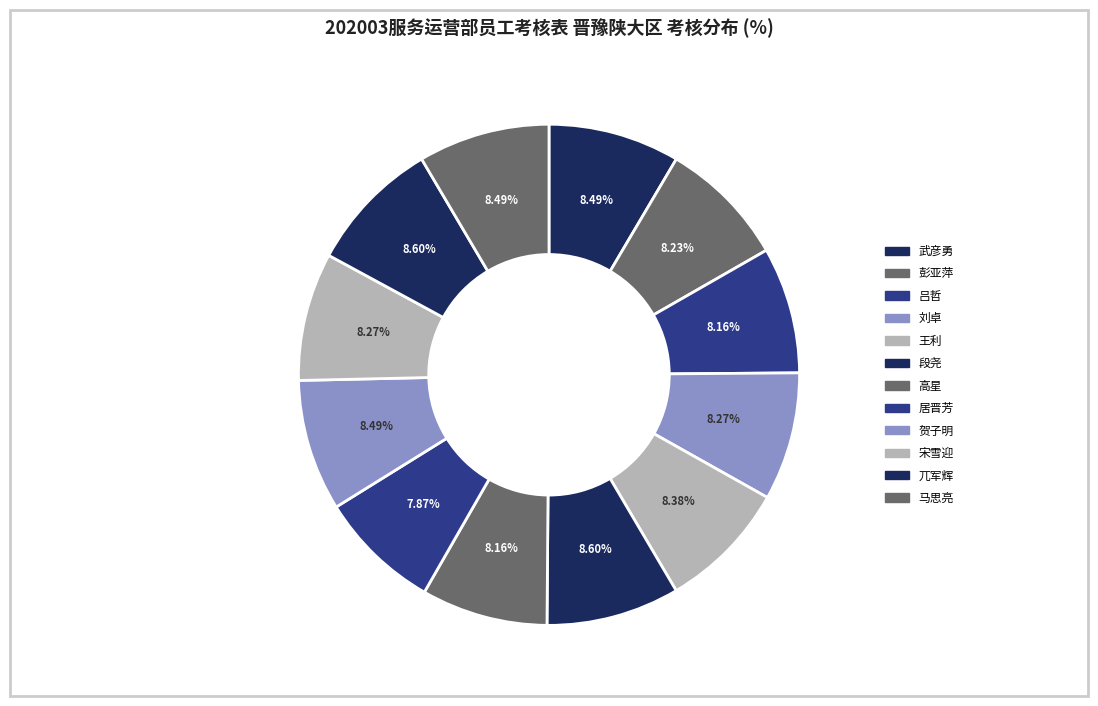

To the nearest percent, what is the average slice percentage?

8%